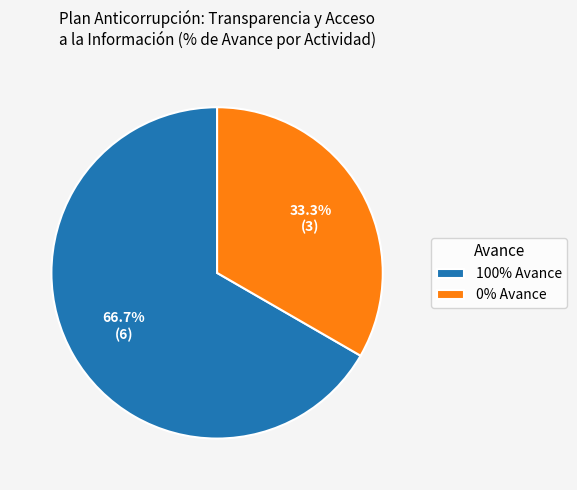

Is there any slice that represents more than half of the pie?

Yes